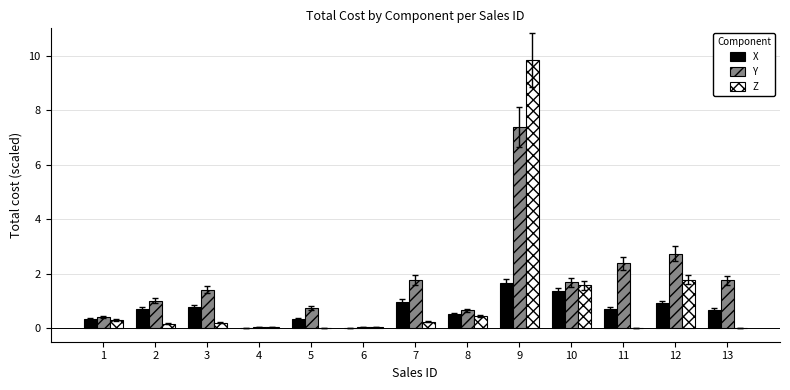

At which category is the sum across all series the highest?

9